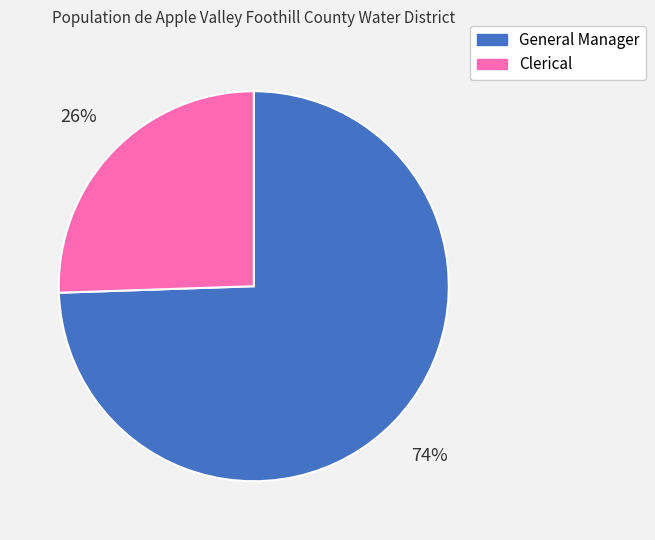

To the nearest percent, what percentage of the pie is Clerical?

26%